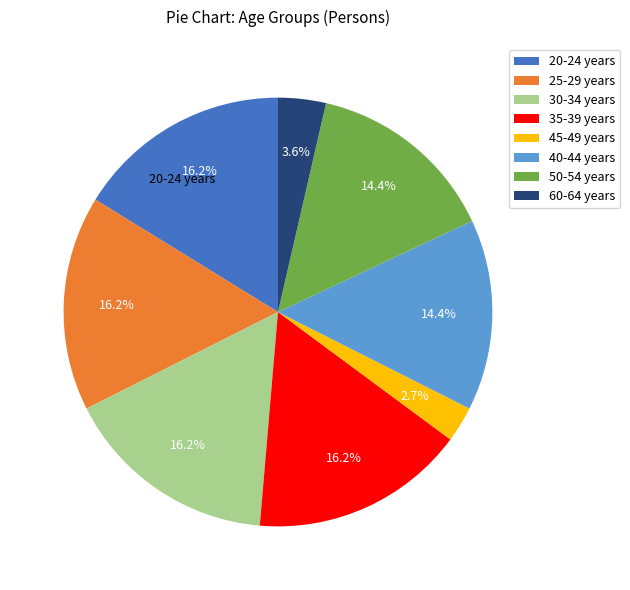

Is there any slice that represents more than half of the pie?

No